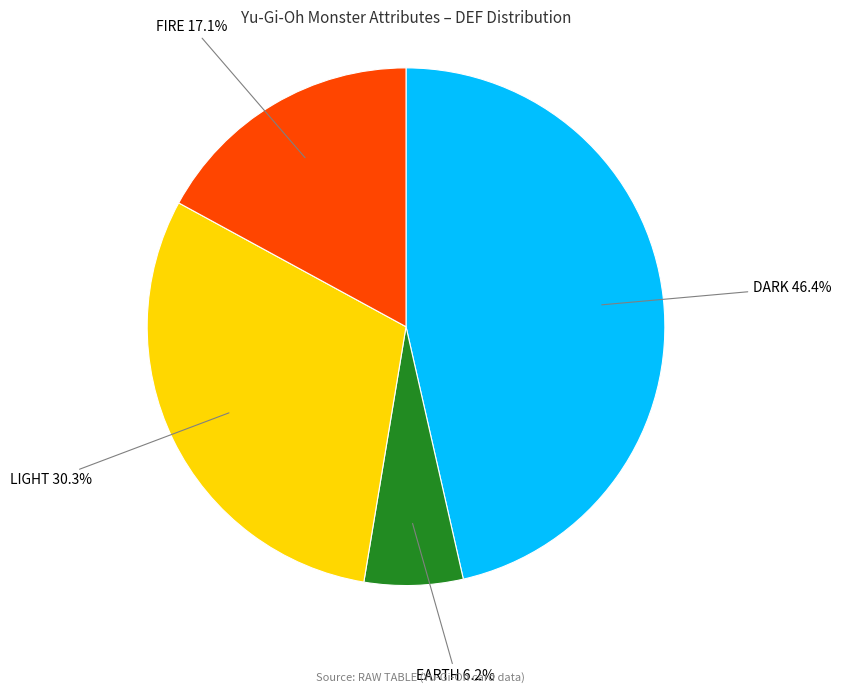

Does any single category account for the majority?

No